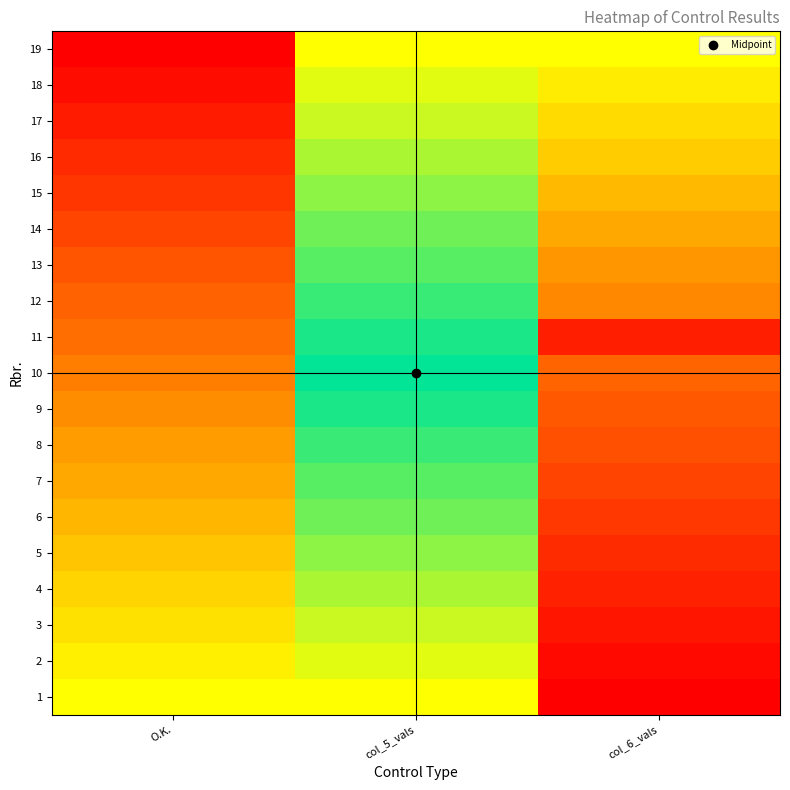

What is the total value across all series at col_5_vals?

9.5